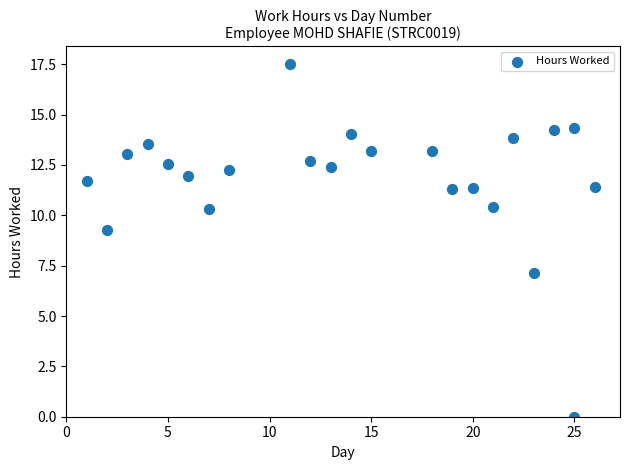

What Y value in the scatter plot is closest to 8?

7.2